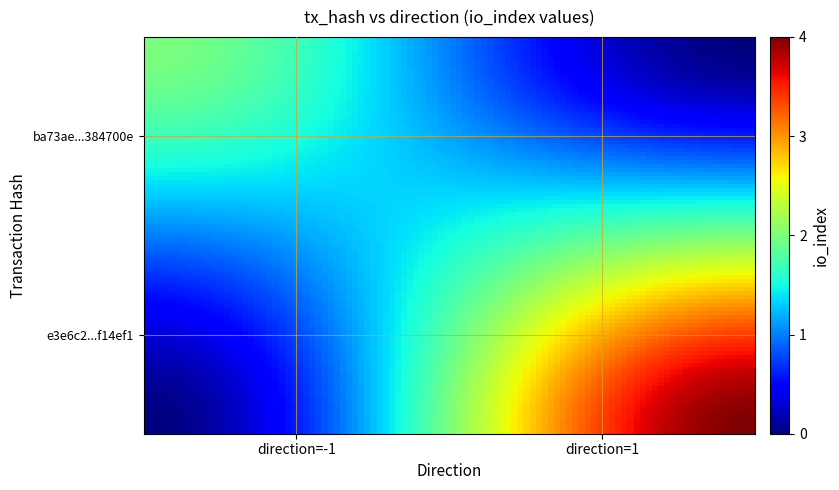

The value of e3e6c2a91c221ed2279d22ae433b0995bf14ef1 at io_index is 2. True or false?

False